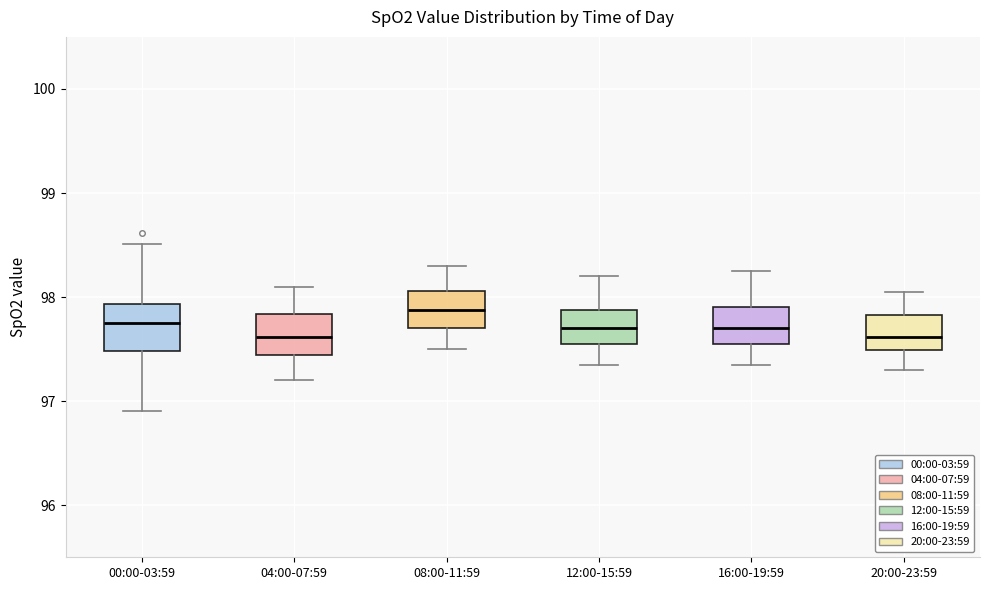

Reading left to right, transcribe this box plot: for each box, give where its median line is, the range the box spans, and where its two whiskers end, as read against the y-axis. The values are not printed on the chart, so give them approximately, as read against the axis.

00:00-03:59: median 97.8, box 97.5 to 97.9, whiskers 96.9 to 98.5
04:00-07:59: median 97.6, box 97.4 to 97.8, whiskers 97.2 to 98.1
08:00-11:59: median 97.9, box 97.7 to 98.1, whiskers 97.5 to 98.3
12:00-15:59: median 97.7, box 97.6 to 97.9, whiskers 97.4 to 98.2
16:00-19:59: median 97.7, box 97.6 to 97.9, whiskers 97.4 to 98.3
20:00-23:59: median 97.6, box 97.5 to 97.8, whiskers 97.3 to 98.1